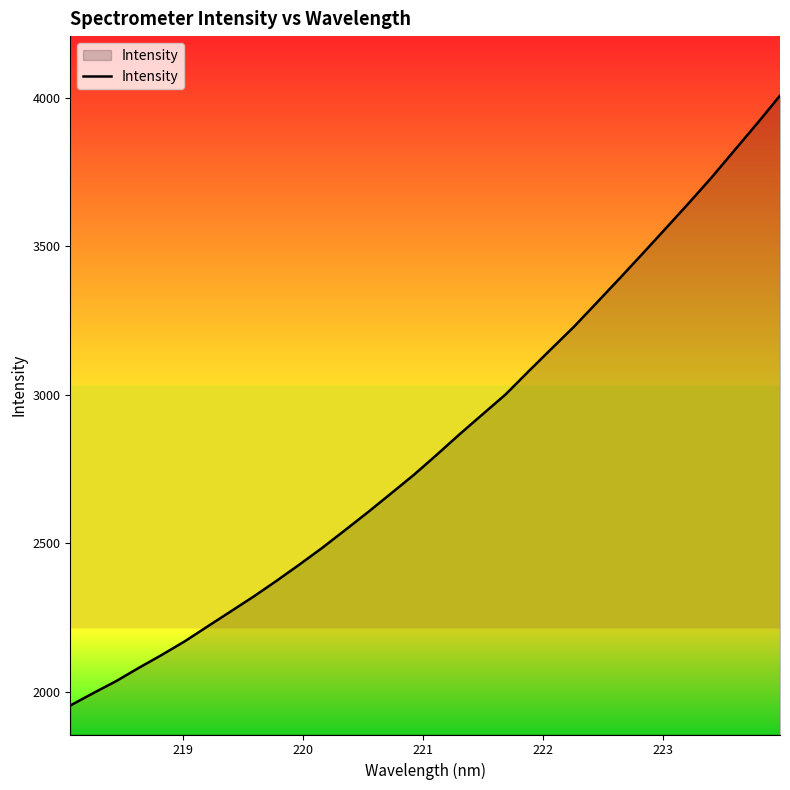

What is the smallest value displayed?

1953.4